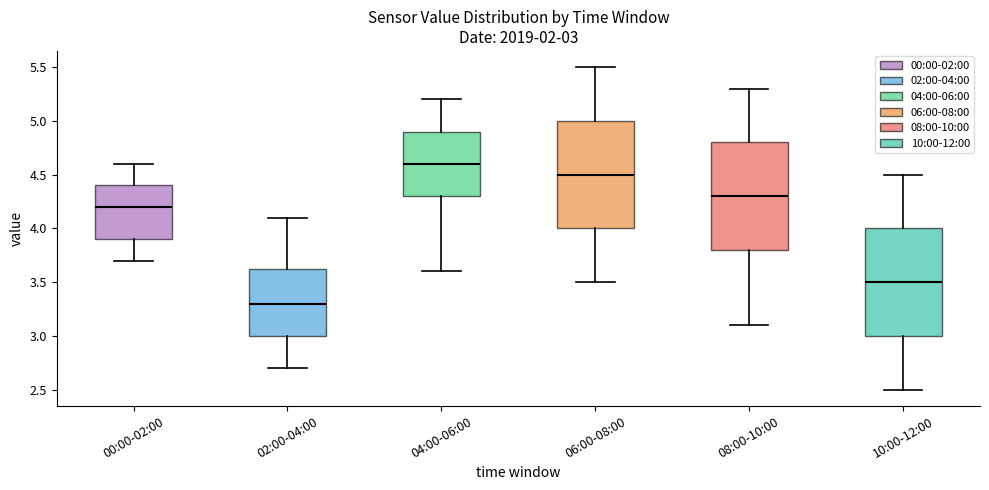

Which box's median line is the lowest?

02:00-04:00